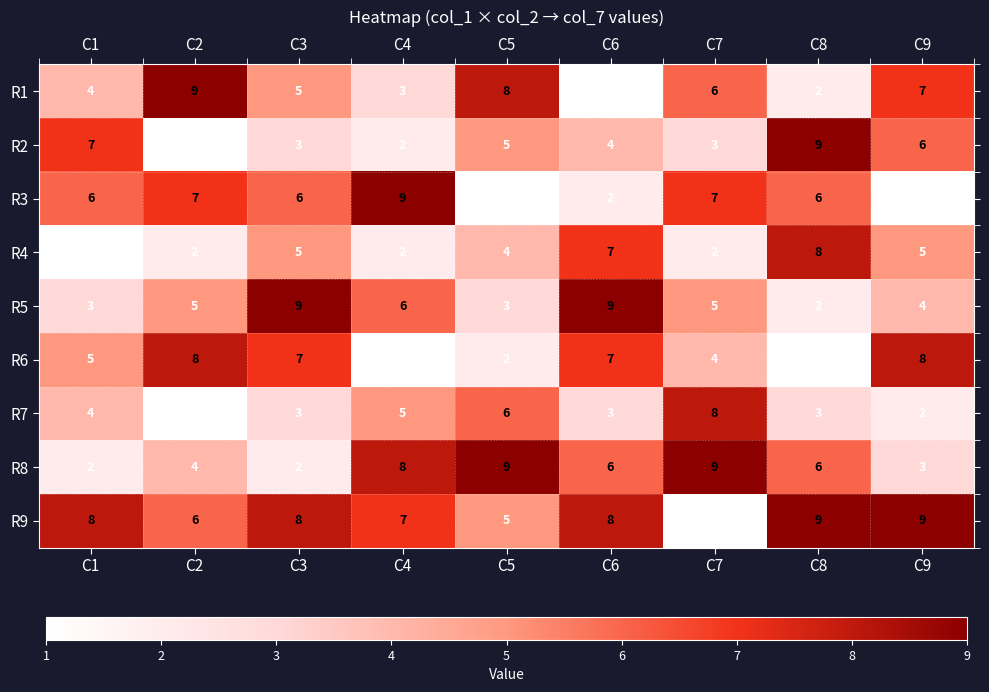

How many values in the R3 series are below 6?

3